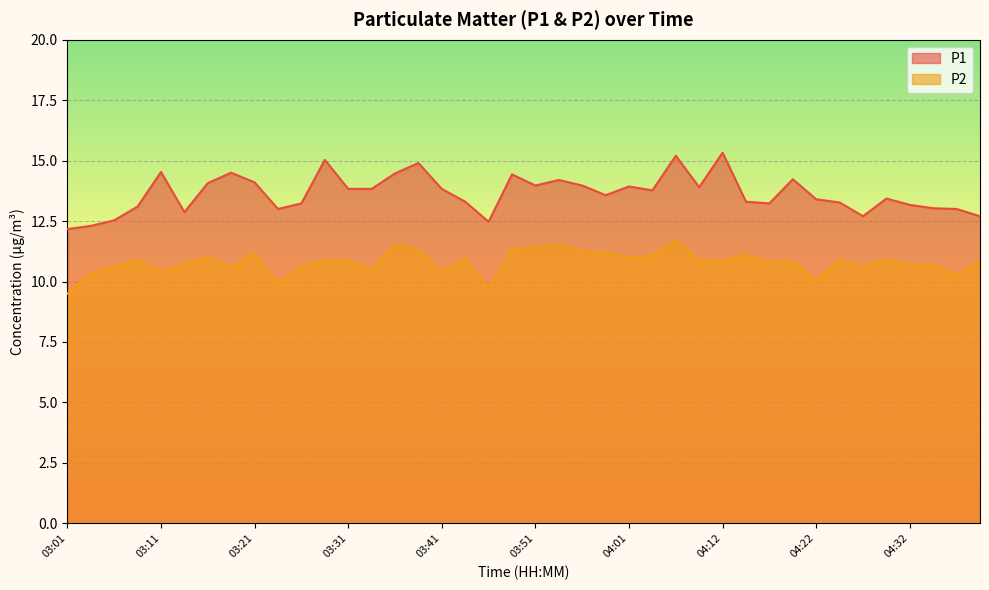

True or false: P2 and P1 intersect in this chart.

False